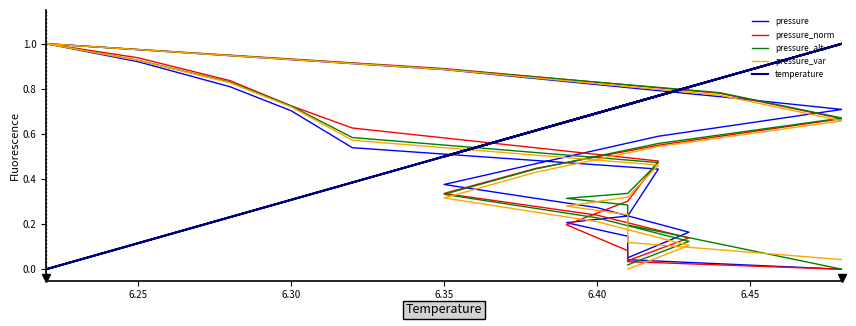

What is the label of the 17th point from the right?

6.35